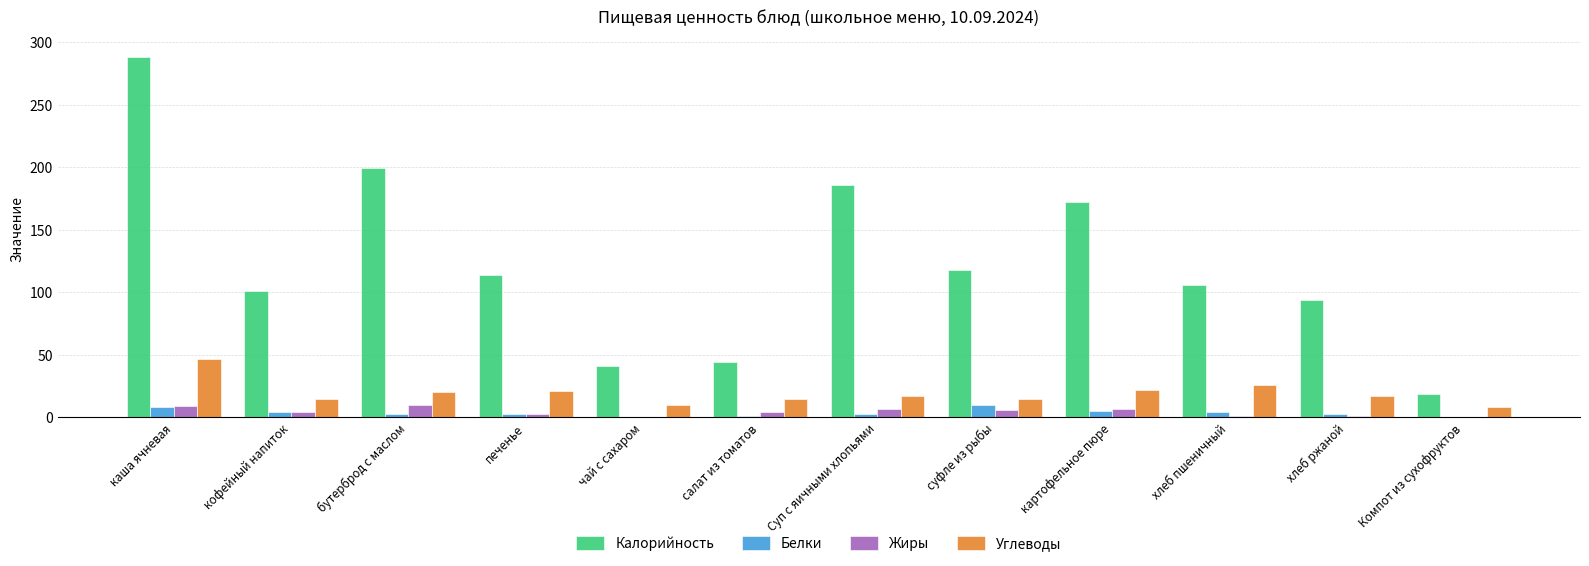

Is the value of Жиры at суфле из рыбы greater than the value of Углеводы at кофейный напиток?

No